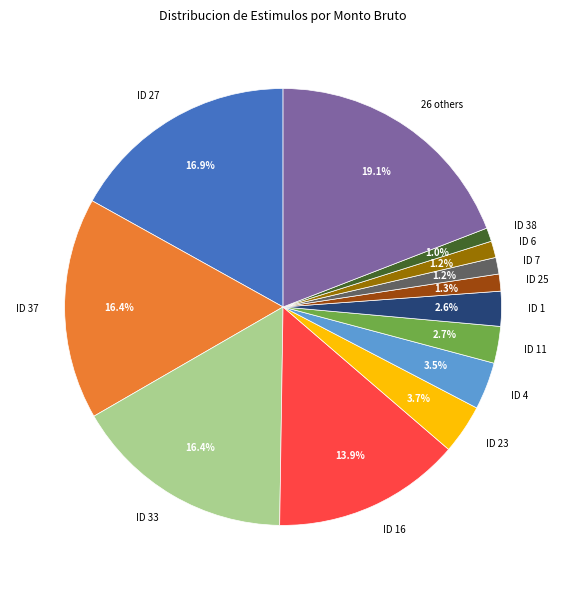

How many segments does this pie chart have?

13